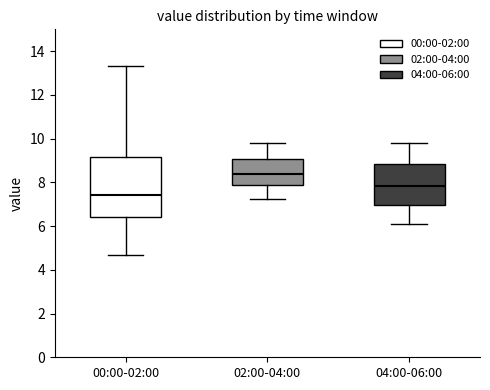

Where does the median line of the box for 00:00-02:00 sit on the y-axis? The values are not printed on the chart, so give them approximately, as read against the axis.

7.4